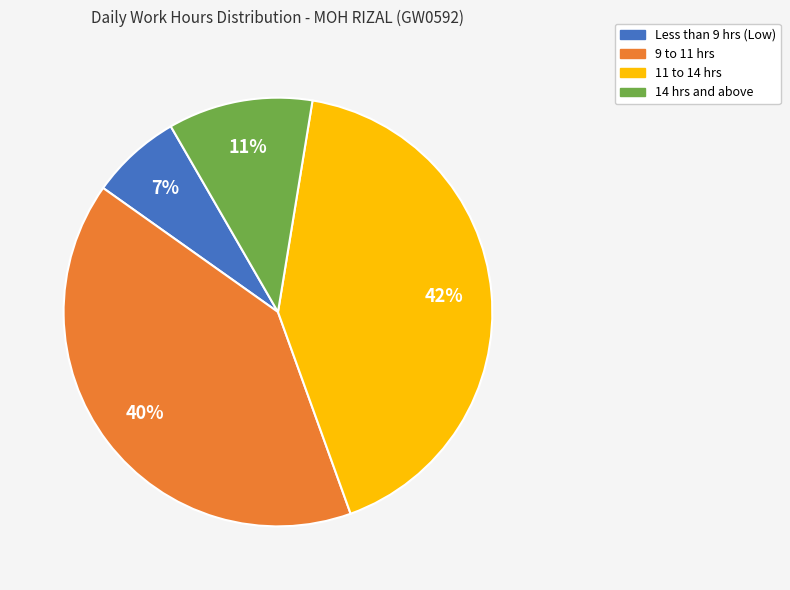

How many segments does this pie chart have?

4